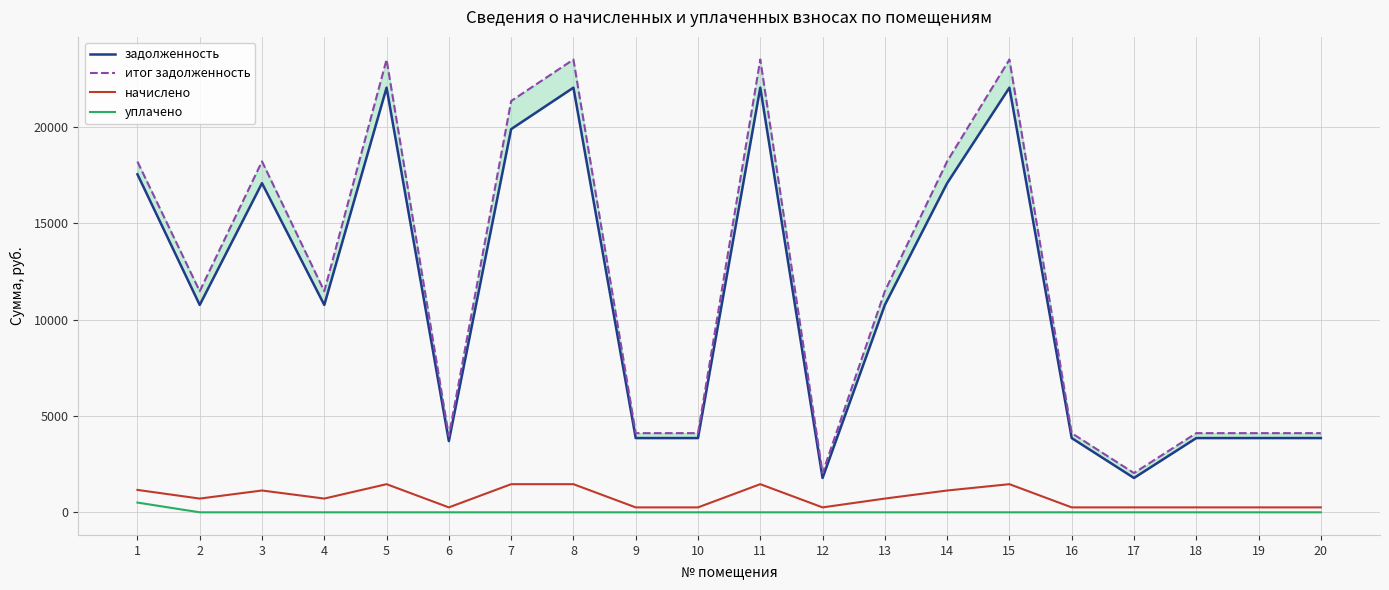

What are all the series names shown in the legend?

задолженность, итог задолженность, начислено, уплачено